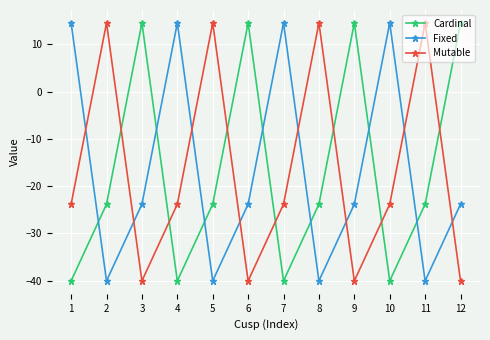

What is the spread (max minus min) of values at 5?

54.6